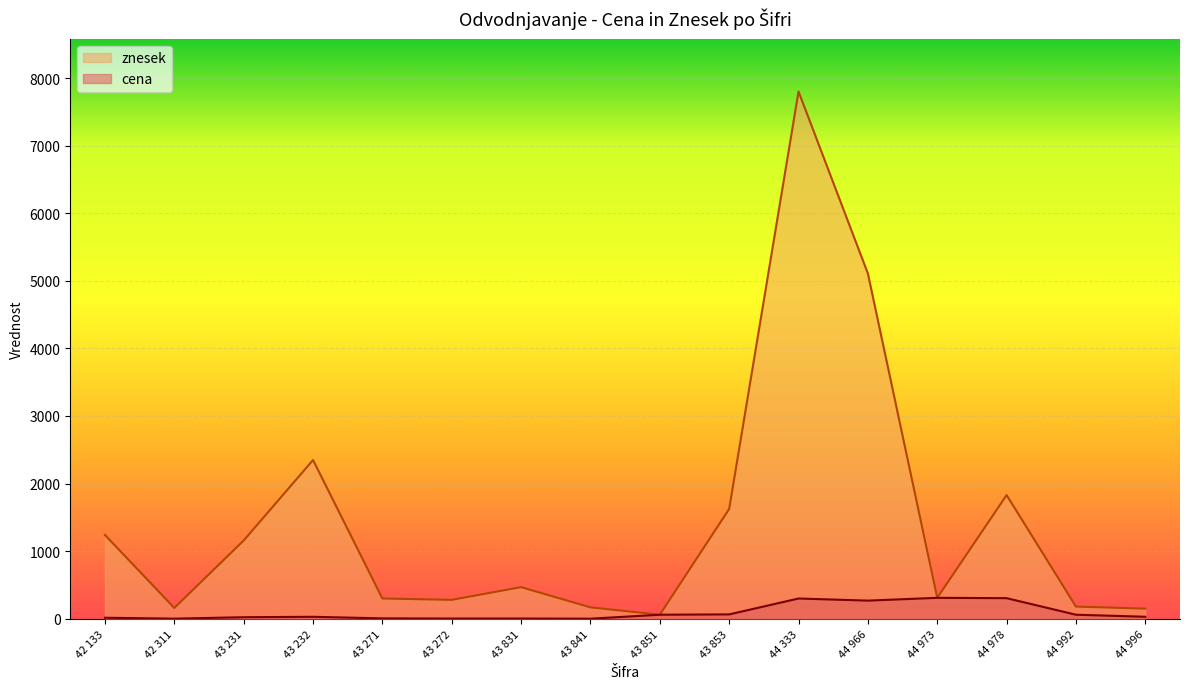

Is the value of znesek at 43 841 greater than the value of cena at 42 311?

Yes